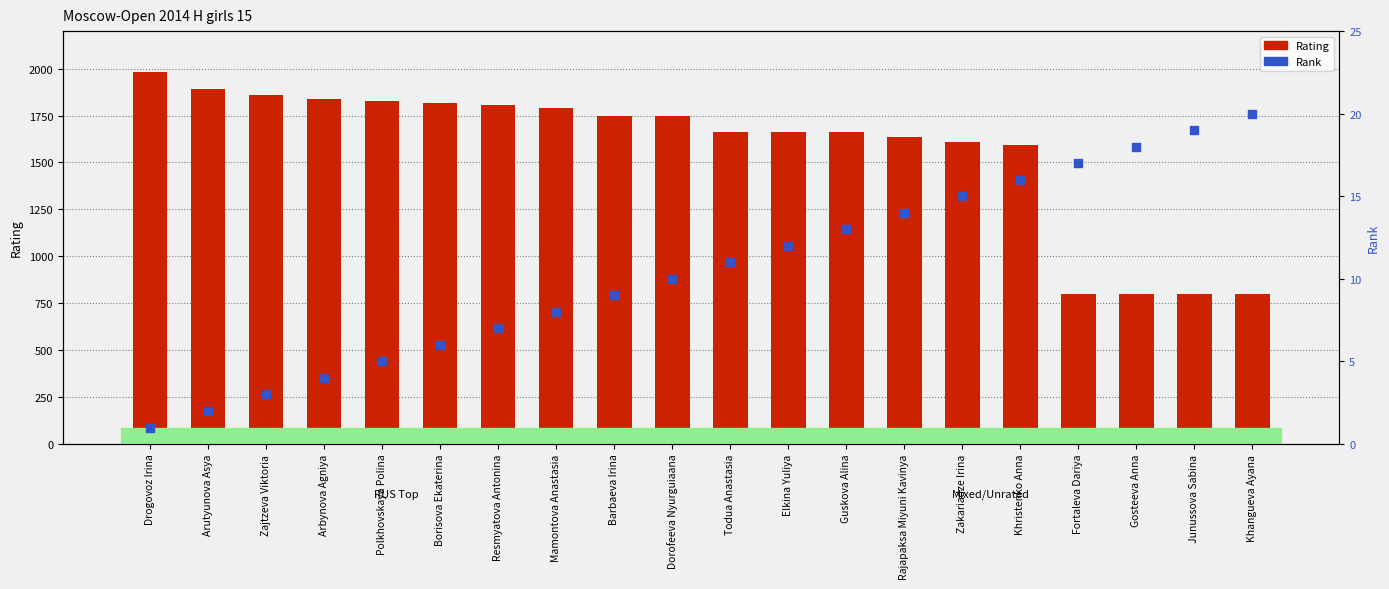

At how many categories does at least one series exceed 1063?

16